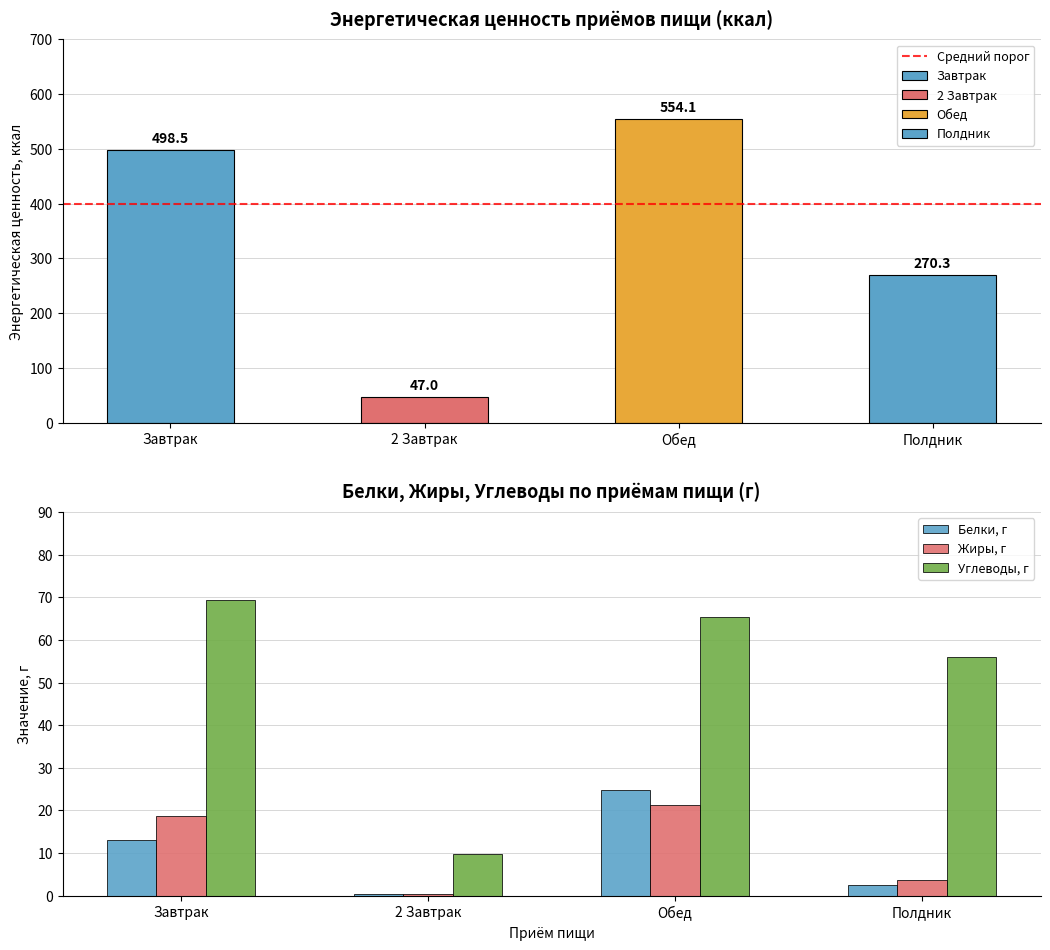

How many groups of bars are there?

4